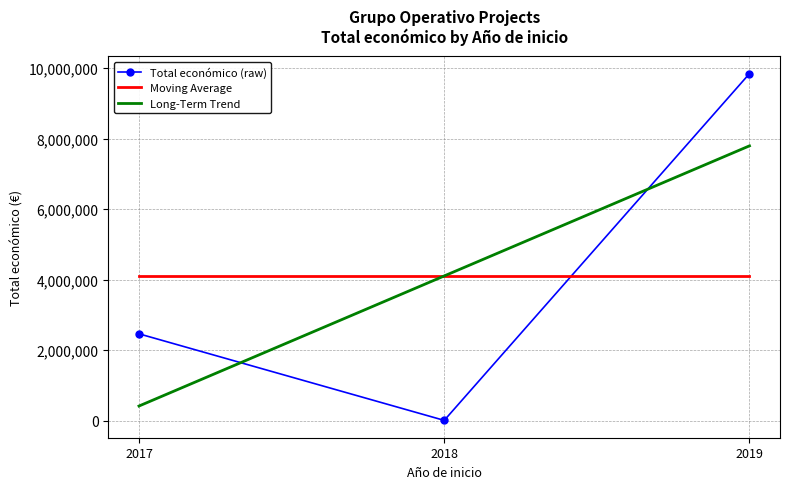

What is the sum of all Long-Term Trend values?

12320464.0